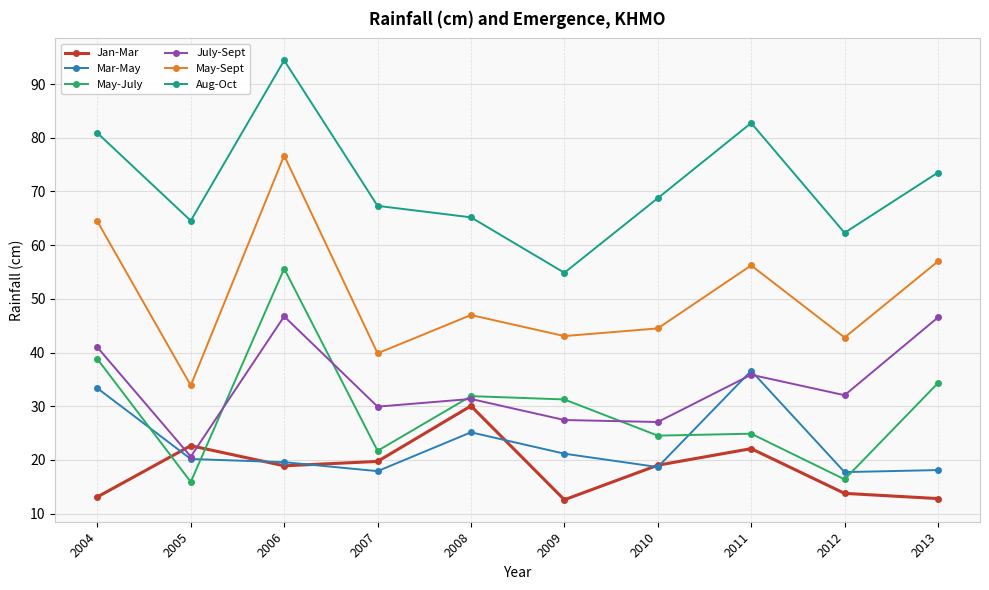

Which series has the largest total across all categories?

Aug-Oct